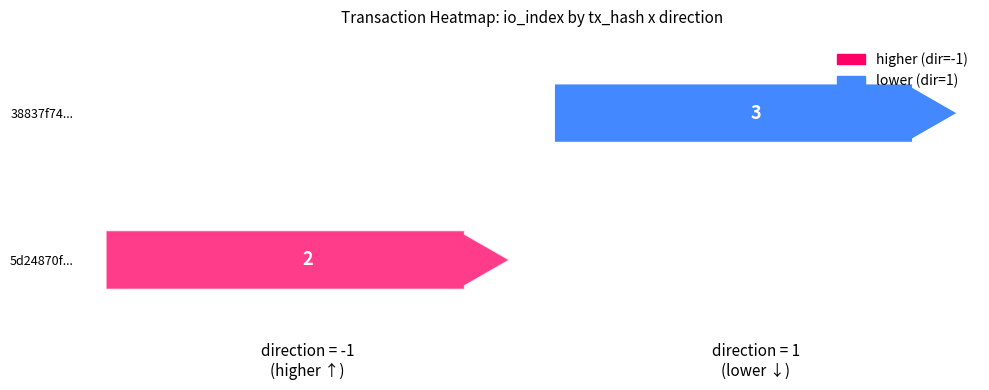

True or false: 5d24870fb5ef56ab5e7f7277b57c652c64aa85c has a value of -1 at direction.

True